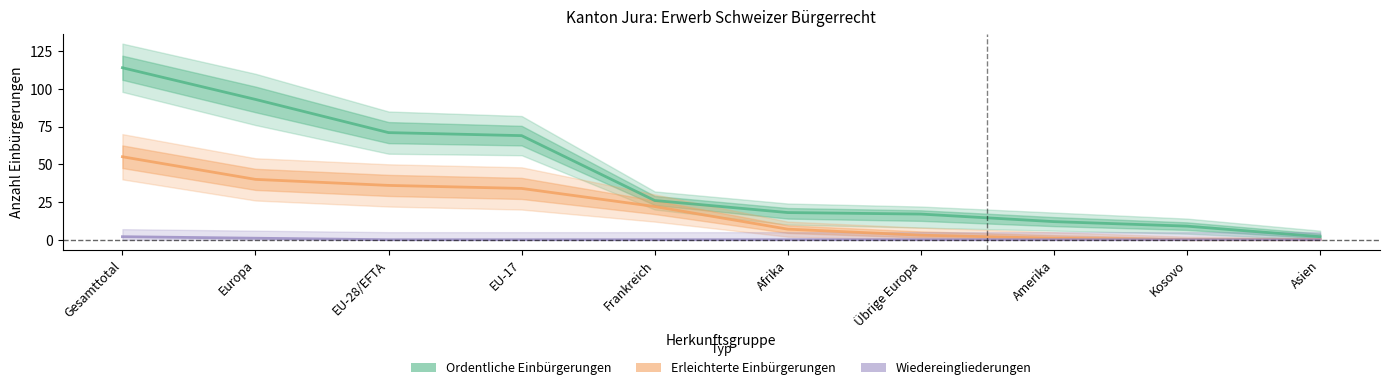

Reading left to right, extract all data points from this chart.

Ordentliche Einbürgerungen: 114	93	71	69	26	18	17	12	9	2
Erleichterte Einbürgerungen: 55	40	36	34	22	7	3	1	0	0
Wiedereingliederungen: 2	1	0	0	0	0	0	0	0	0